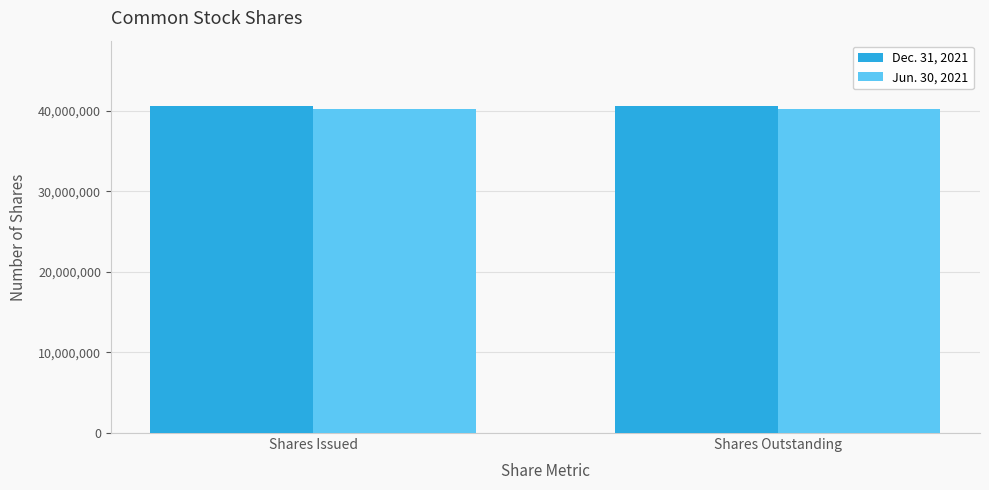

What is the value of the Jun. 30, 2021 bar at the 1st from the left?

40215554